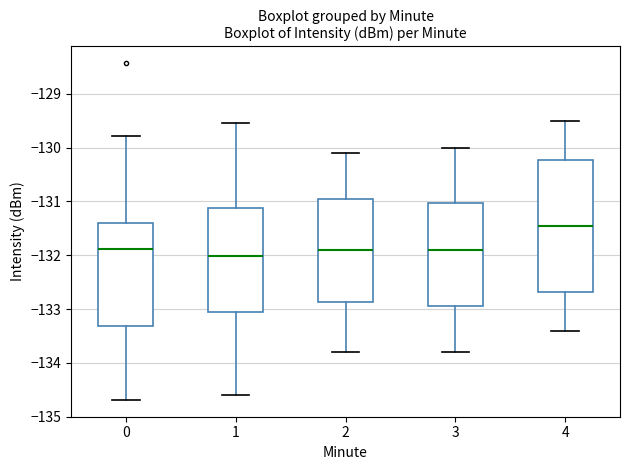

Which box has the highest median line?

4